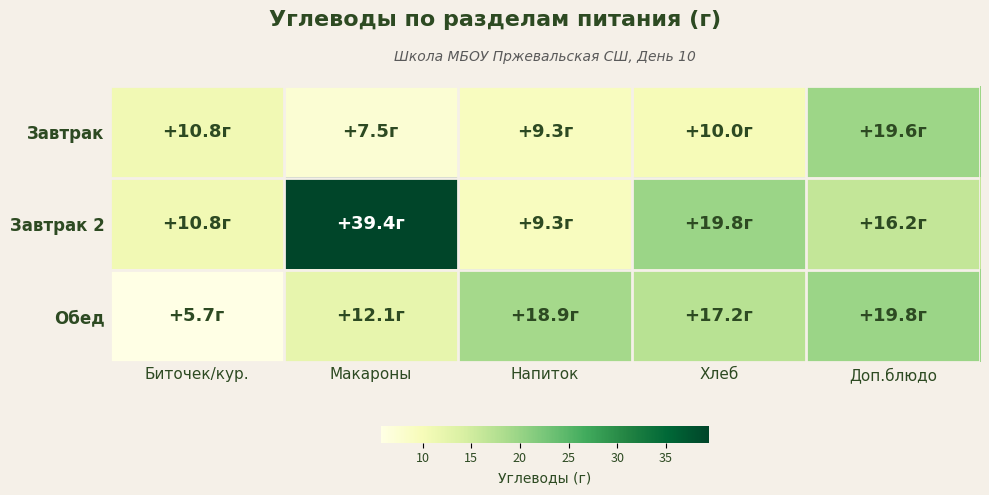

What is the total value across all series at Доп.блюдо?

55.5